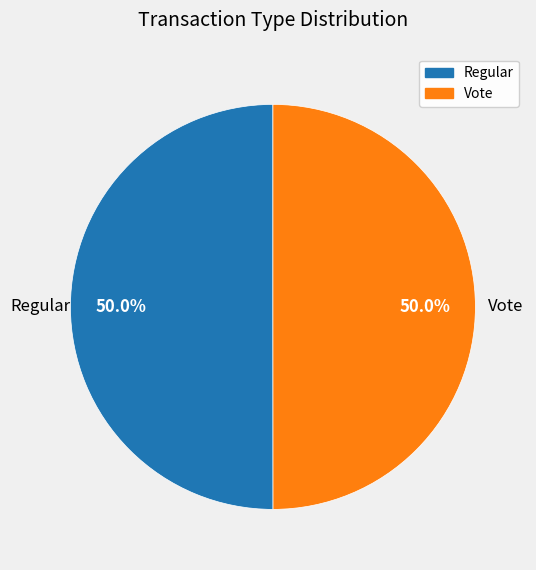

What portion of the pie excludes Regular?

50.0%